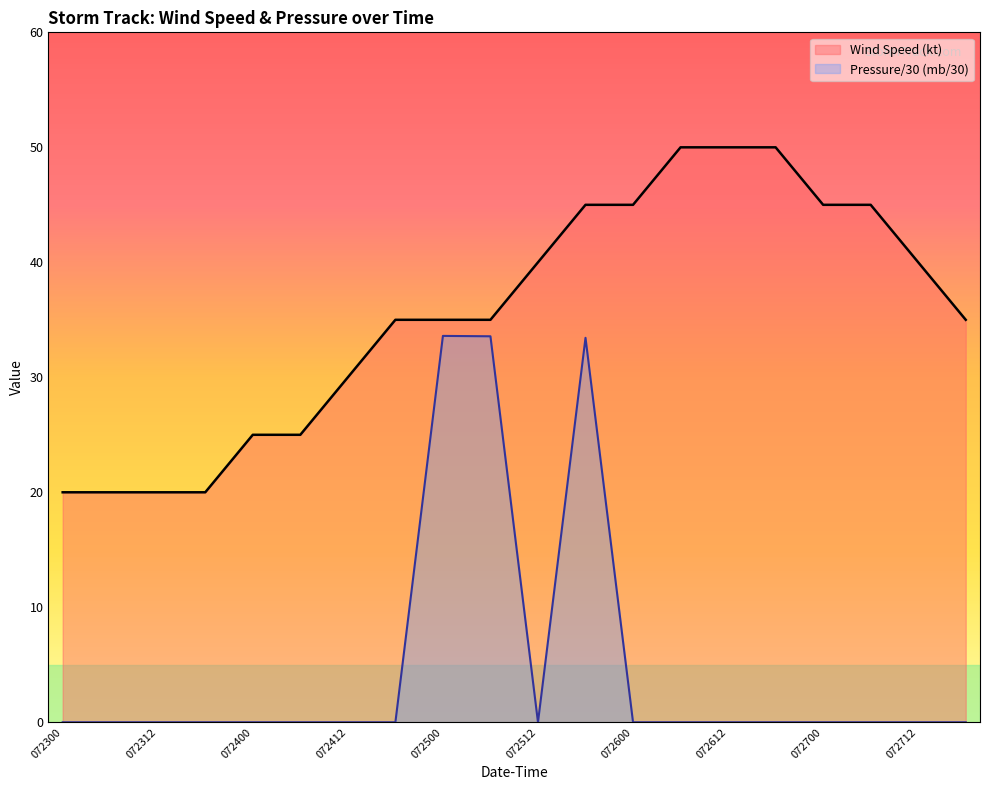

In Pressure (mb), how many points are higher than both neighbors (excluding endpoints)?

2